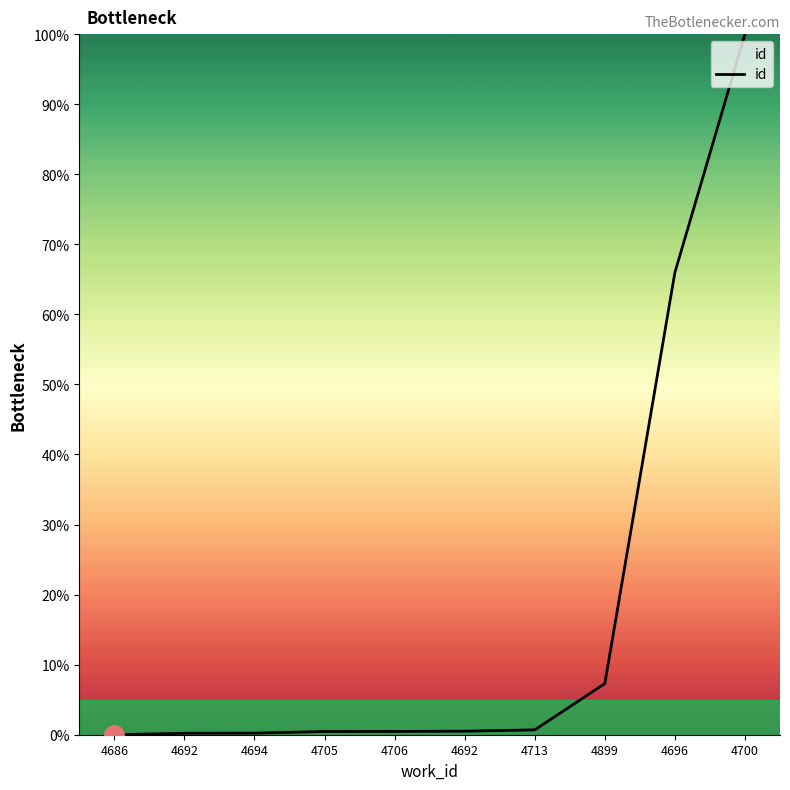

List the labels in order of value, largest first.

4700, 4696, 4899, 4713, 4692, 4706, 4705, 4694, 4692, 4686